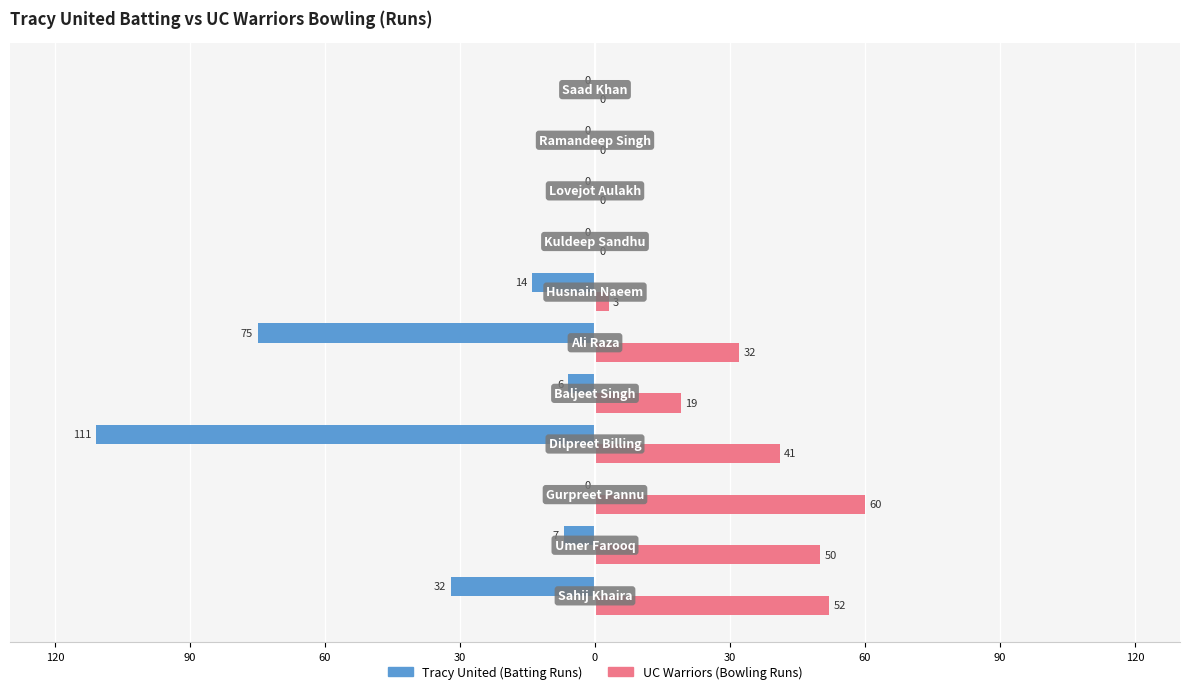

Is it true that UC Warriors equals 34 at 120?

False